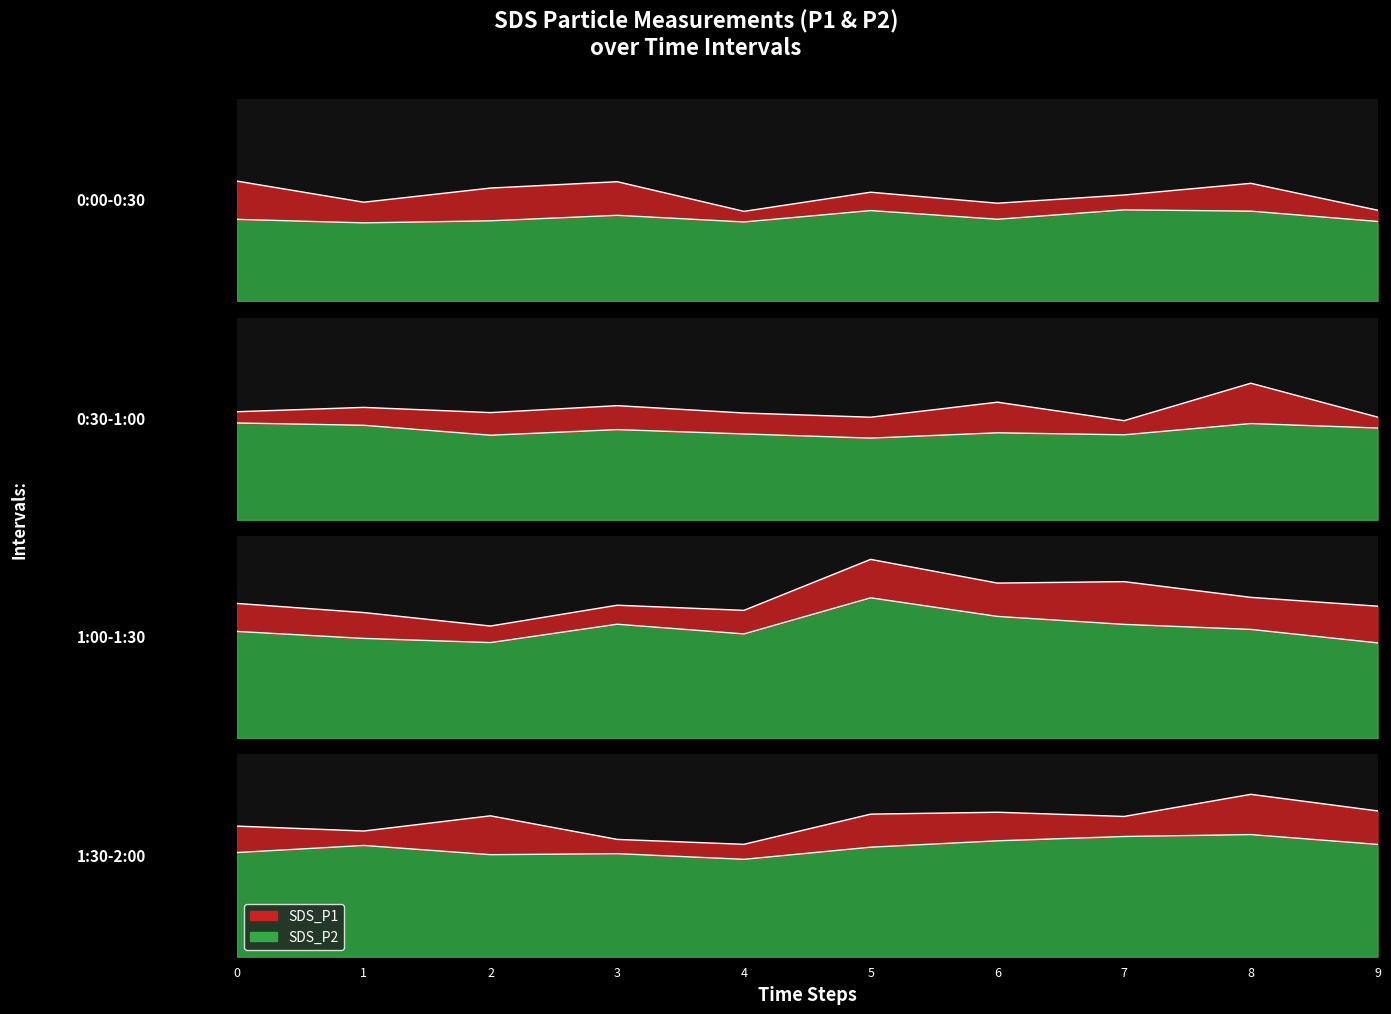

True or false: SDS_P2 and SDS_P1 intersect in this chart.

False